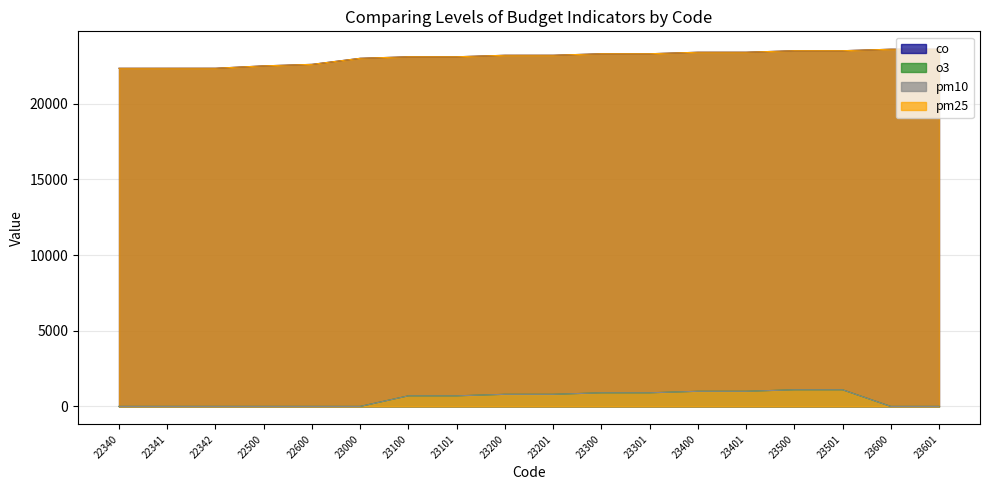

At which category does the chart reach its minimum across all series?

22340